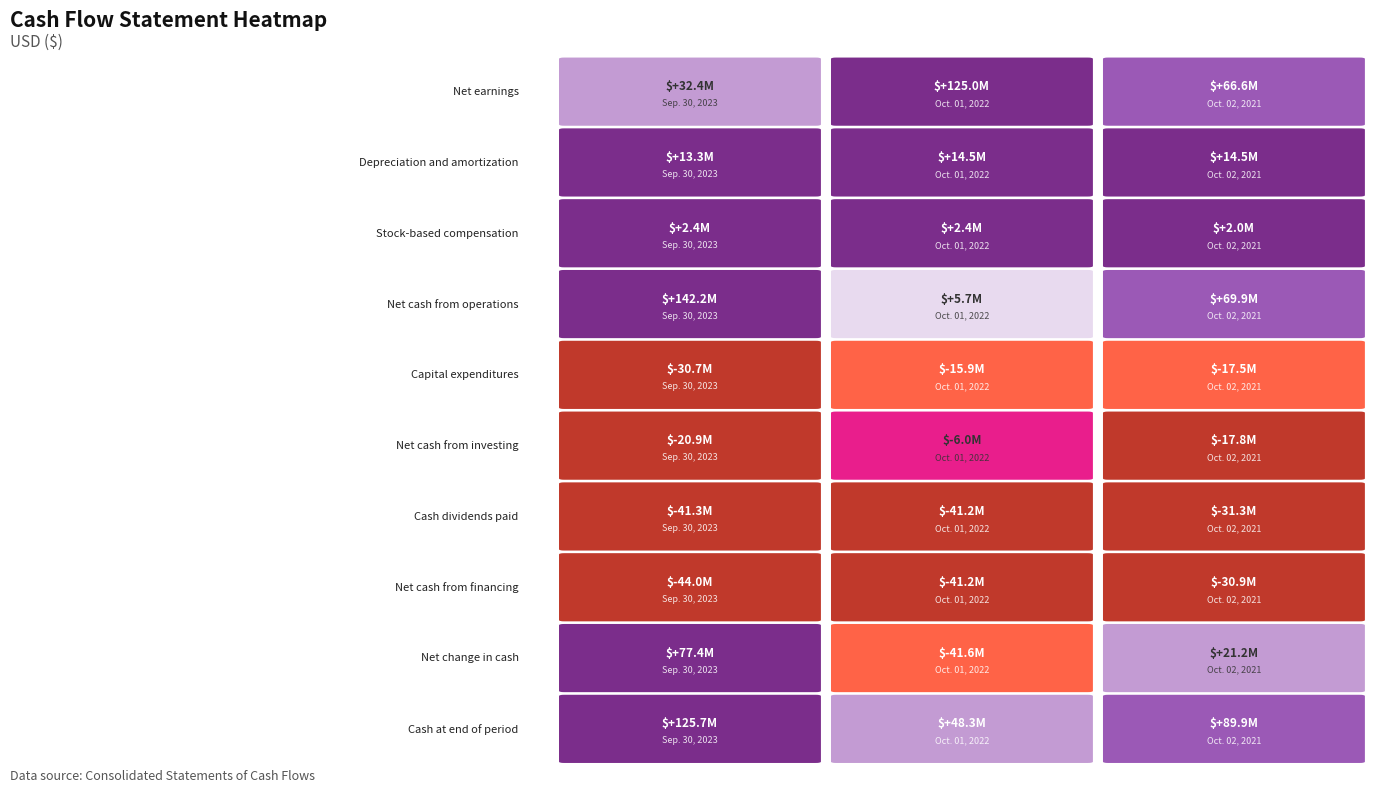

What is the sum of the Capital expenditures values at Sep. 30, 2023 and Oct. 01, 2022?

-46602000